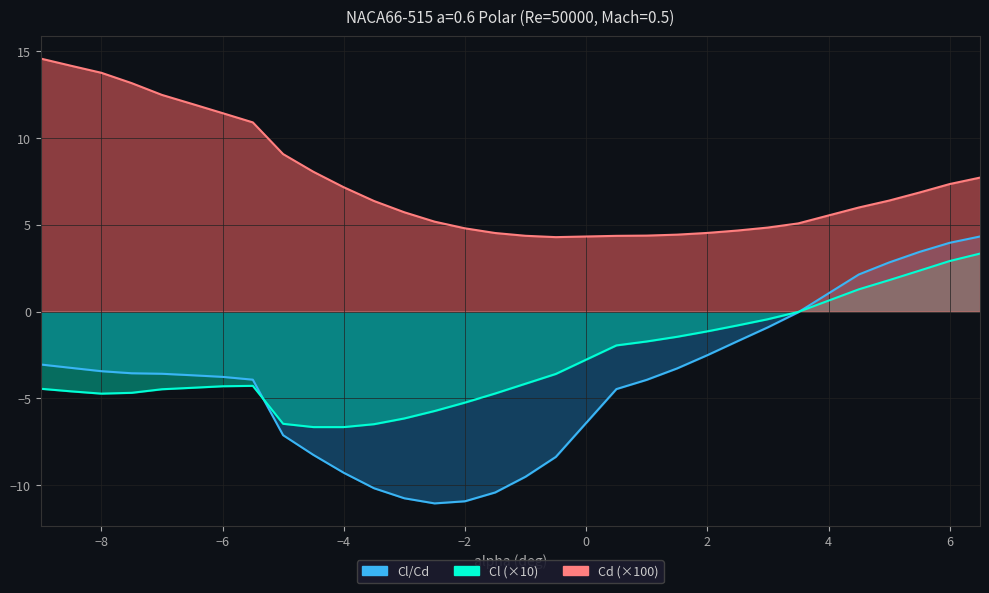

True or false: Cl/Cd and Cd intersect in this chart.

False